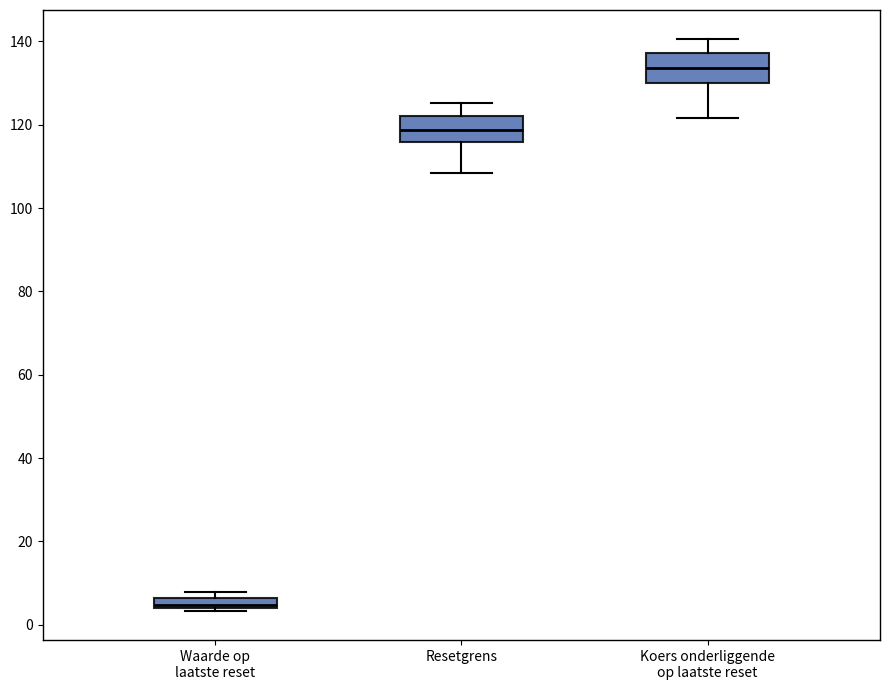

Where does the upper whisker of the box for Koers onderliggende op laatste reset end on the y-axis? The values are not printed on the chart, so give them approximately, as read against the axis.

140